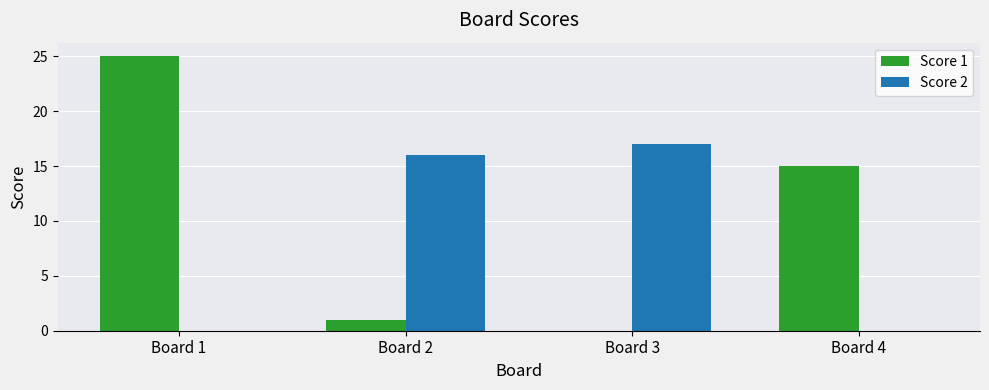

What is the highest value of the Score 1 series?

25